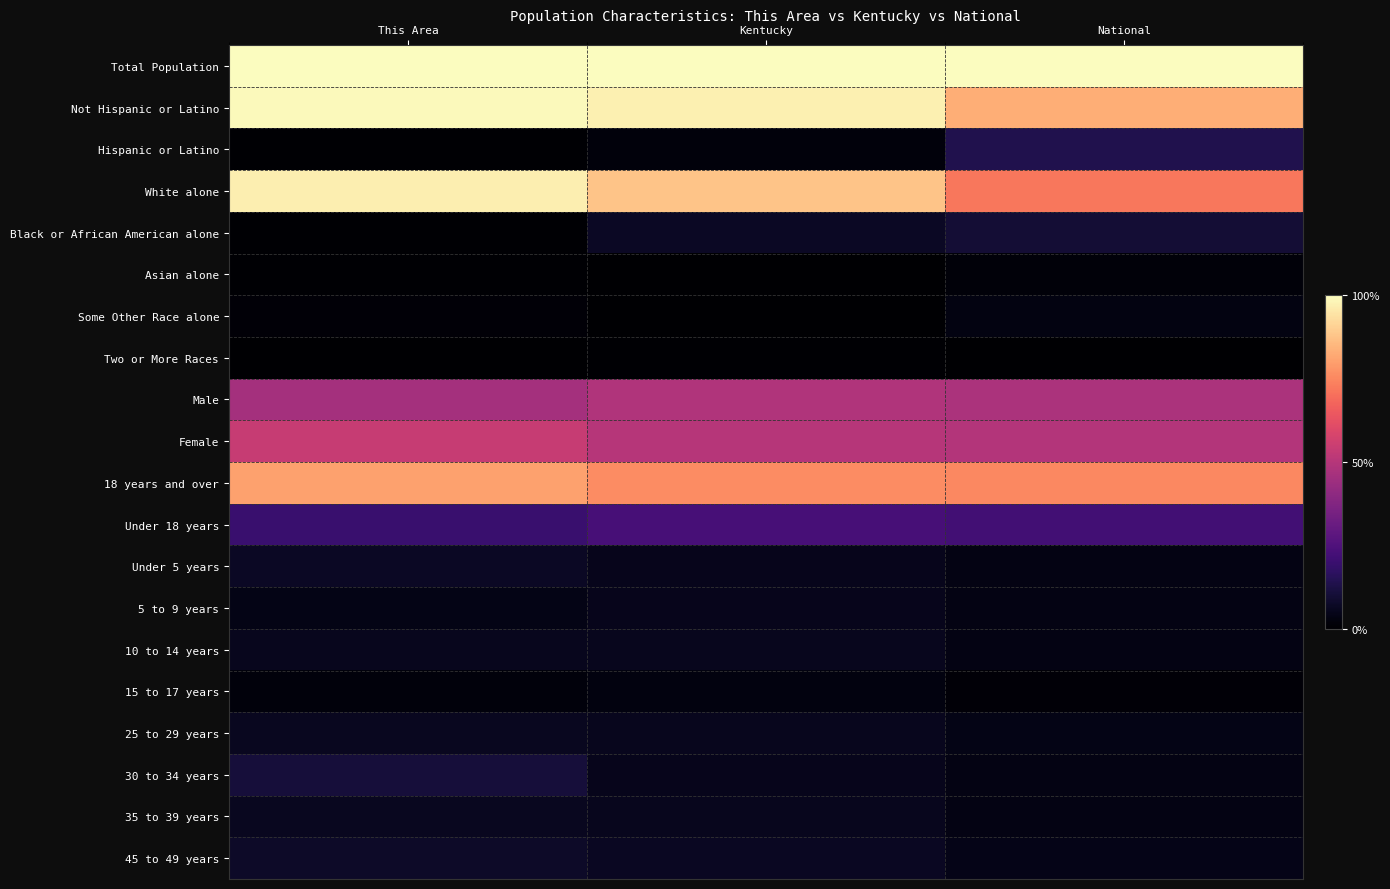

Which has a higher value, Kentucky or National?

Kentucky